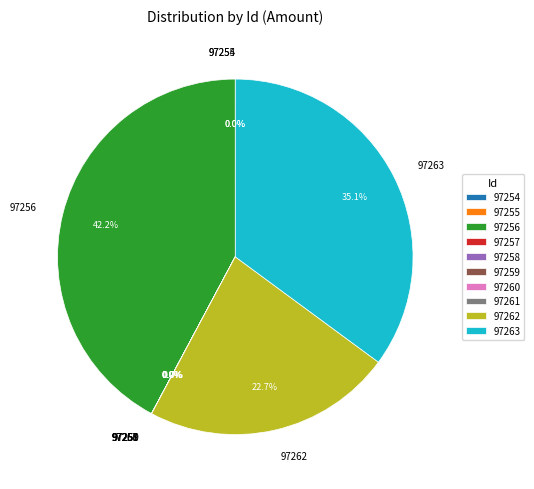

What percentage is NOT represented by 97262?

77.3%